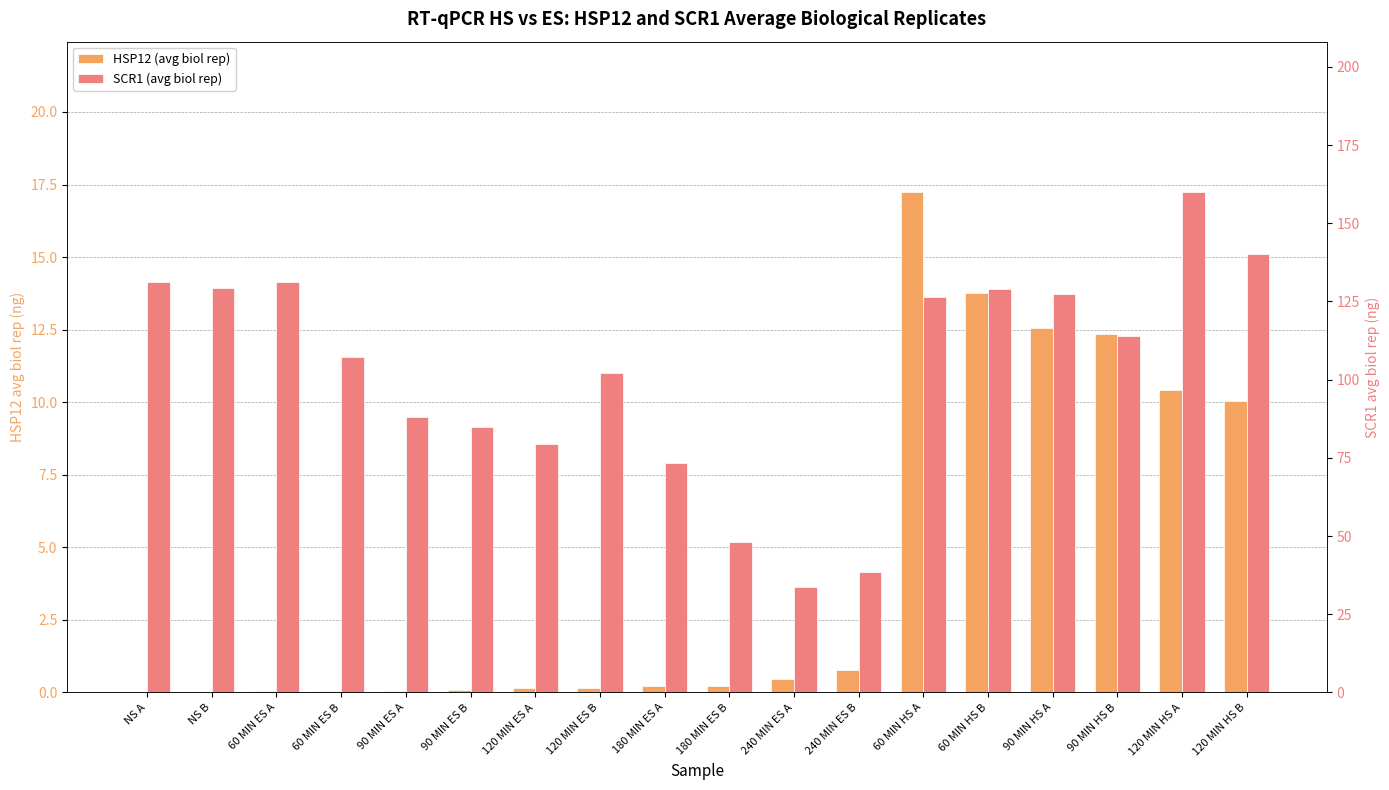

List the series in order of their overall mean, lowest first.

HSP12 (avg biol rep), SCR1 (avg biol rep)